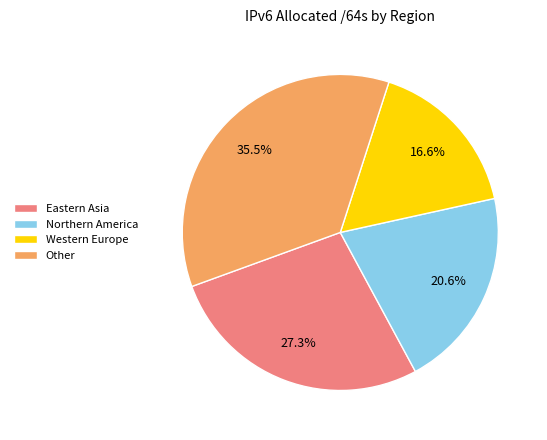

Which has a higher value, Eastern Asia or Northern America?

Eastern Asia